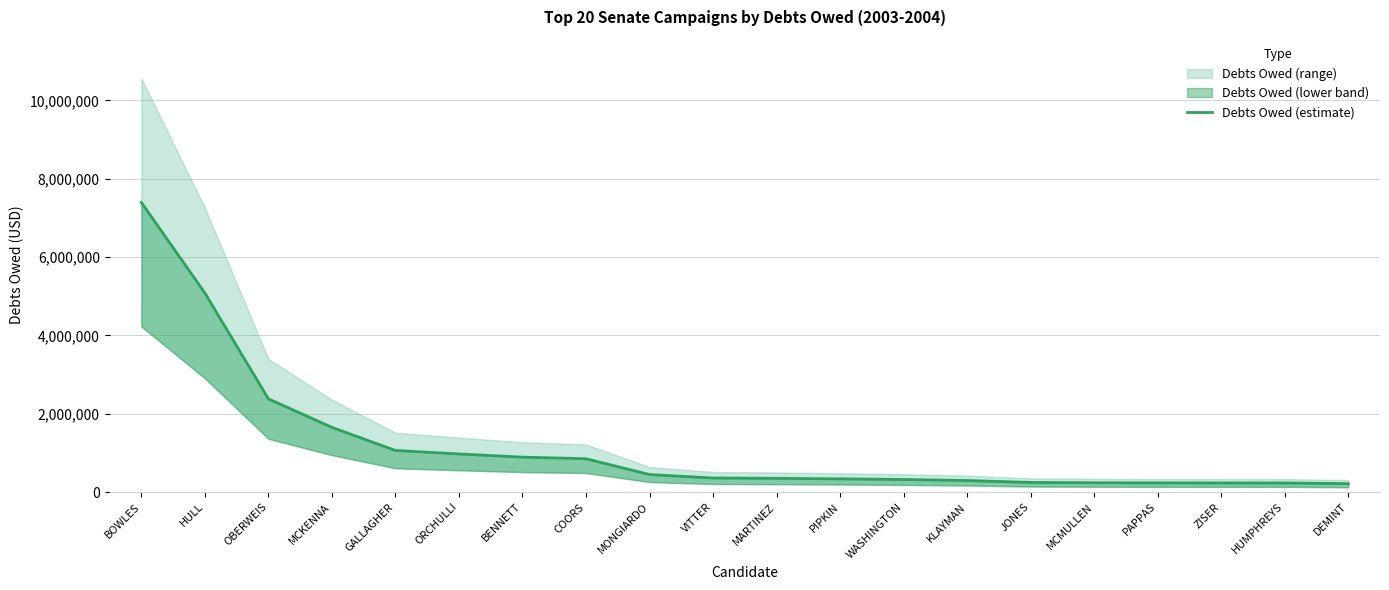

Count the number of categories in the chart.

20